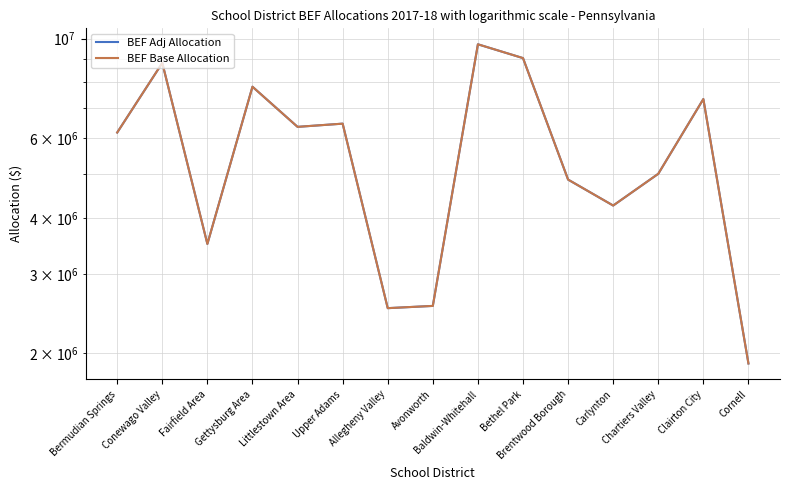

How many data points in BEF Adj Allocation are above 6184824?

8